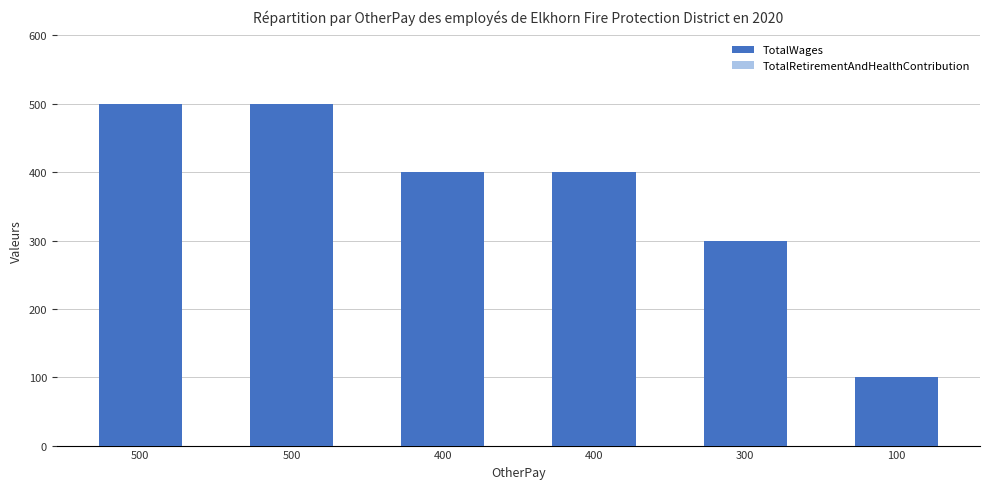

How many categories are shown in the chart?

6